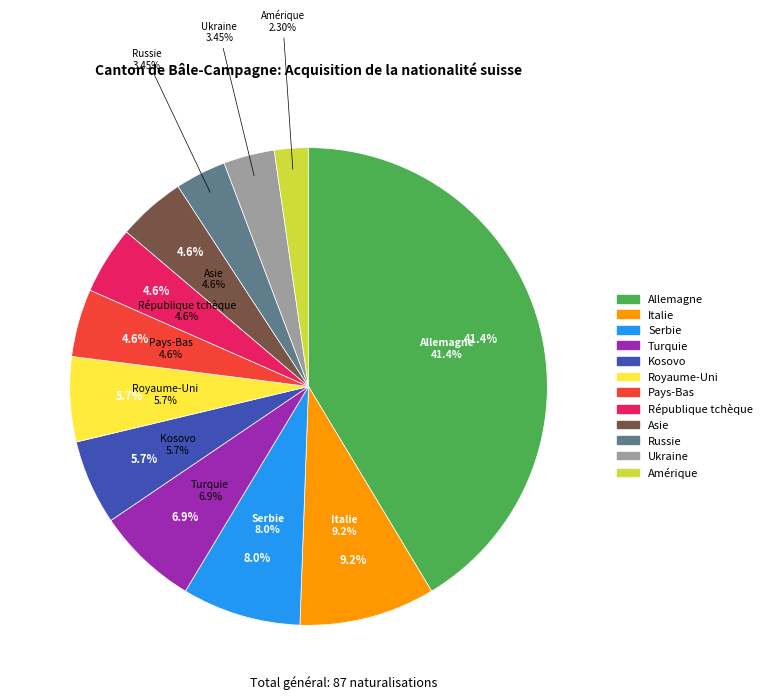

How many segments does this pie chart have?

12